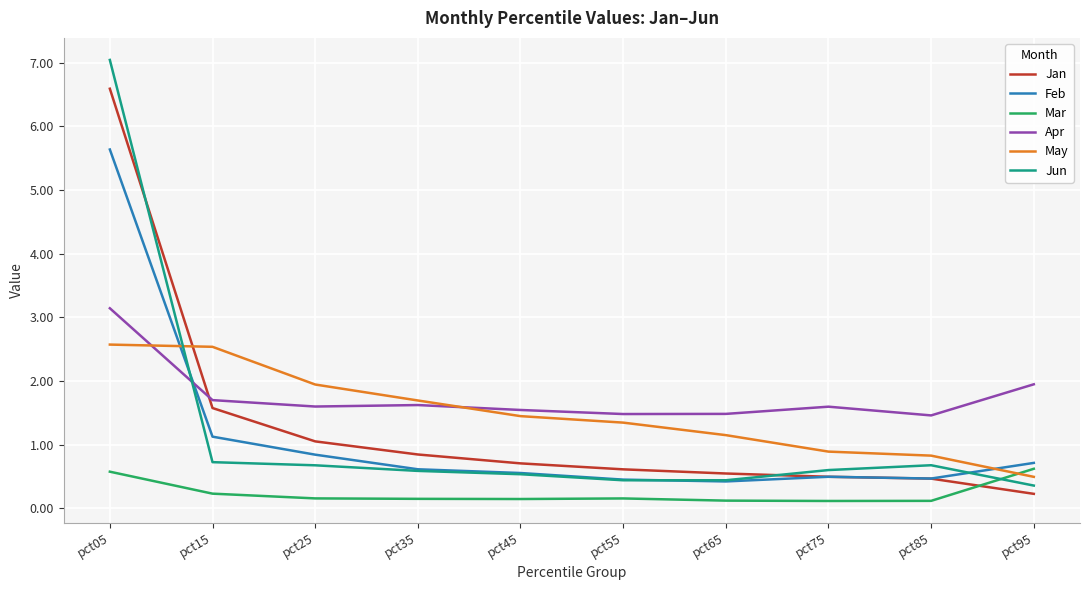

Rank the series by their maximum value, from highest to lowest.

Jun, Jan, Feb, Apr, May, Mar